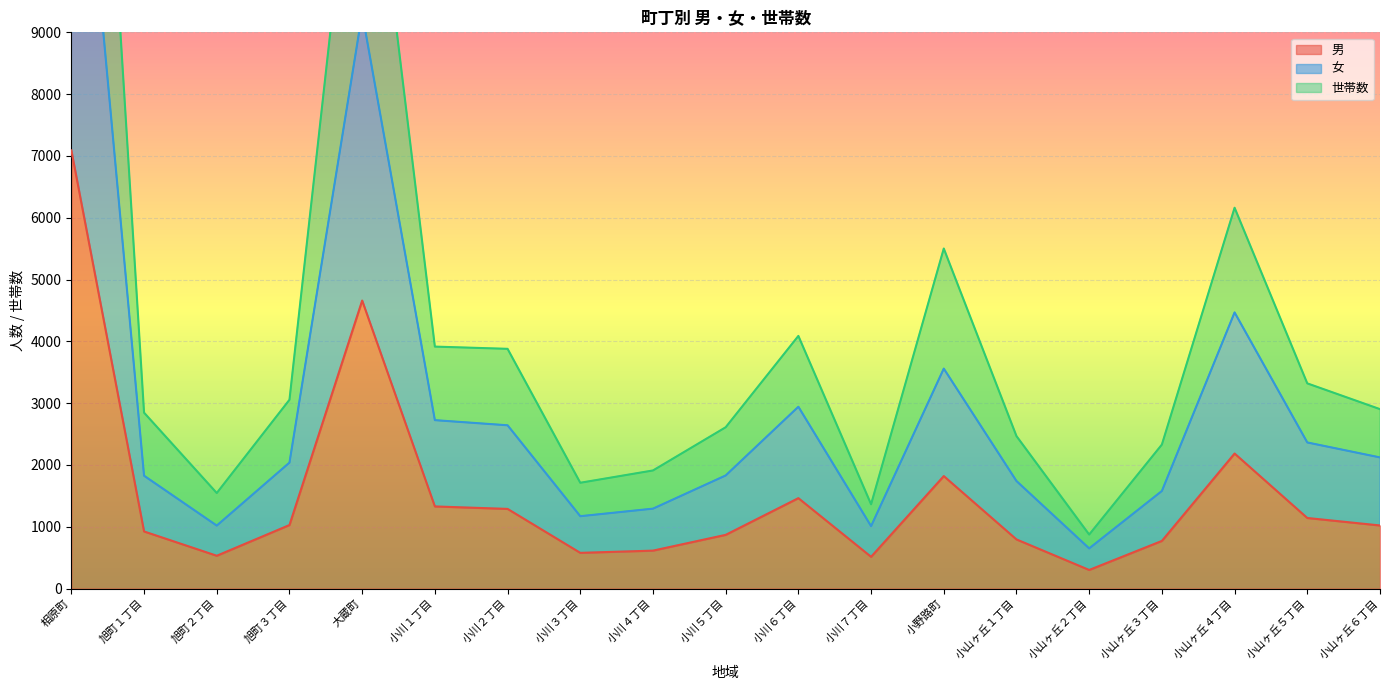

Is the value of 女 at 小山ヶ丘３丁目 greater than the value of 世帯数 at 小山ヶ丘３丁目?

No